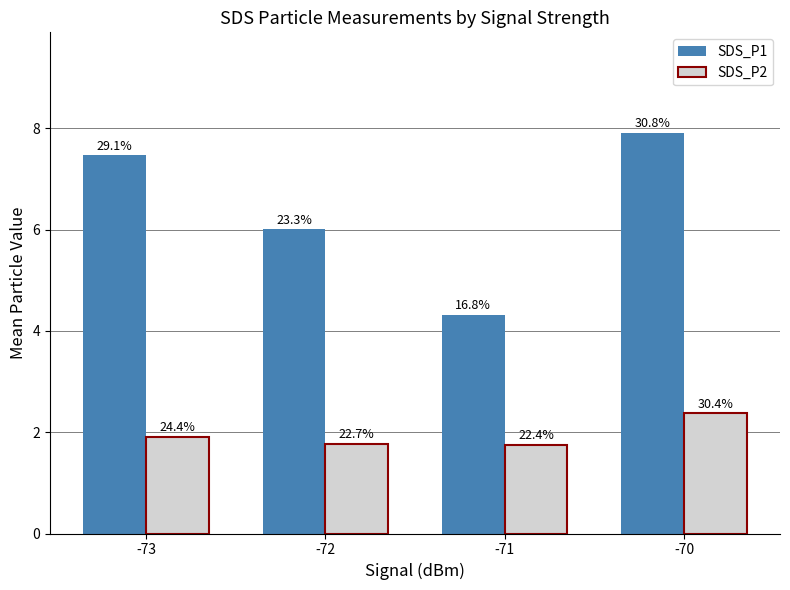

How many bars are there in each group?

2